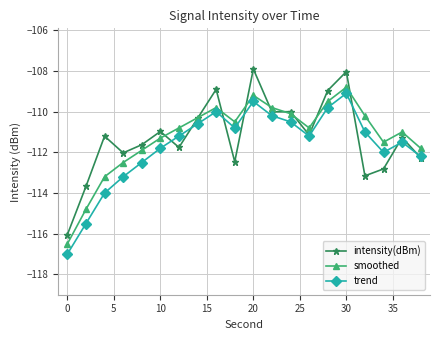

True or false: smoothed has more than 2 points higher than both neighbors.

True